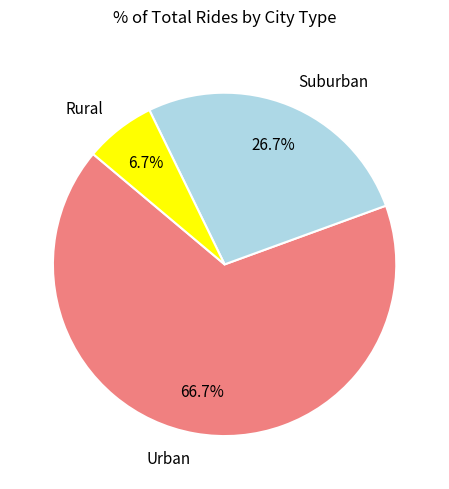

What is the smallest slice in the pie chart?

Rural